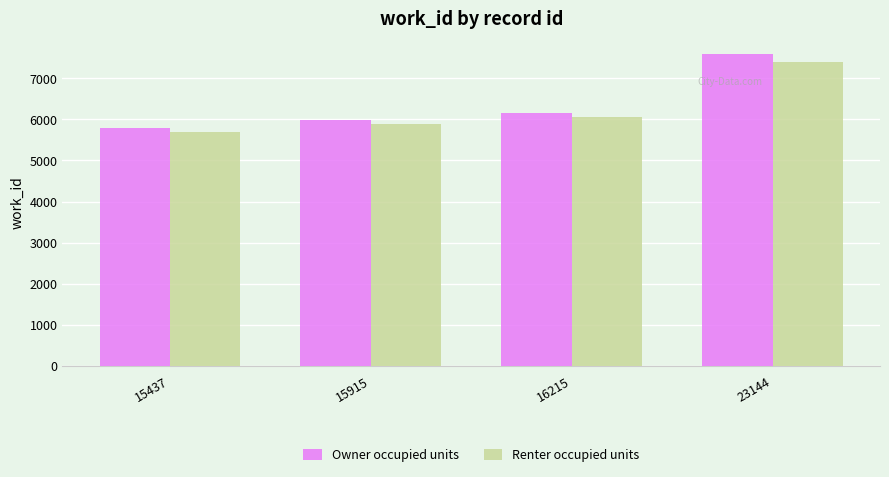

Reading right to left, what are all the values shown in this chart?

Owner occupied units: 23144=7588	16215=6151	15915=5985	15437=5788
Renter occupied units: 23144=7400	16215=6050	15915=5900	15437=5700